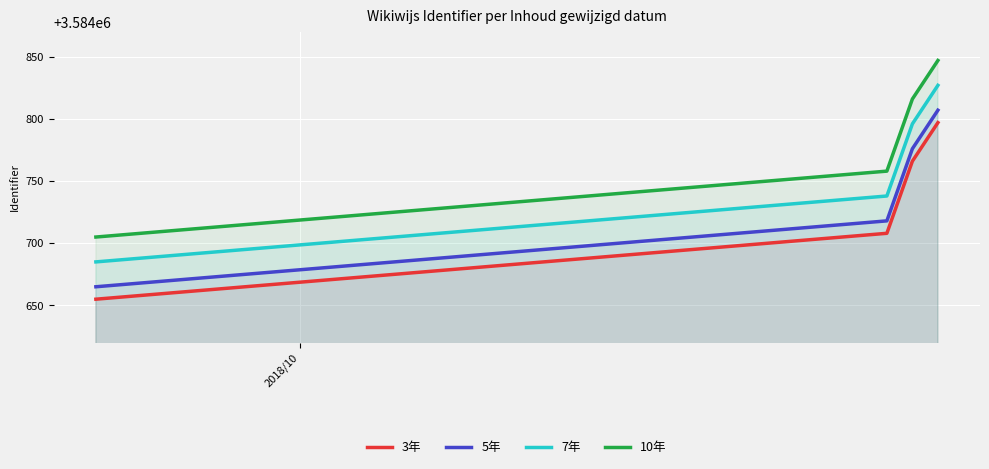

How many lines are shown in the chart?

4